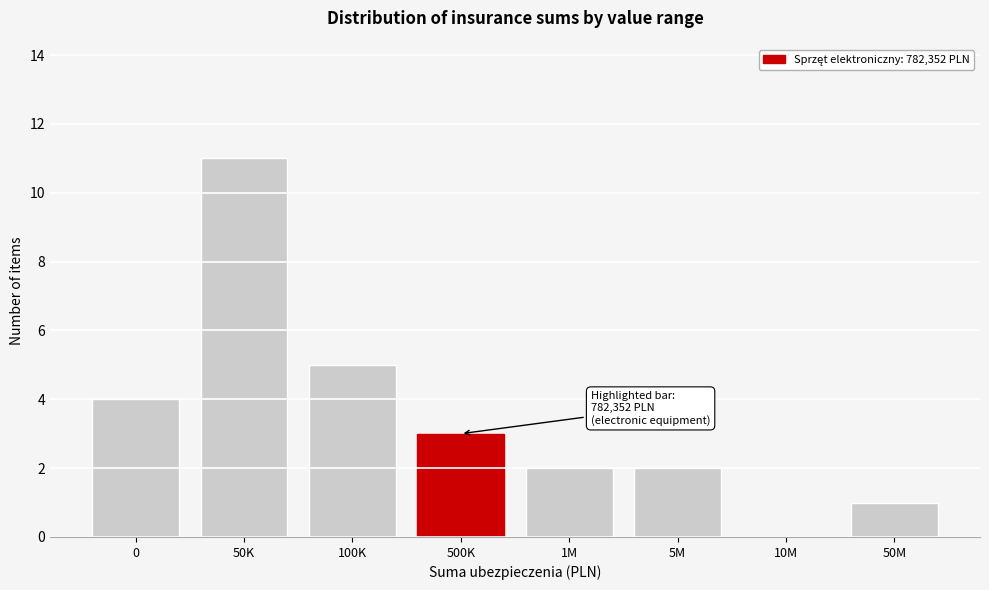

Reading right to left, what are all the values shown in this chart?

50M=1	10M=0	5M=2	1M=2	500K=3	100K=5	50K=11	0=4